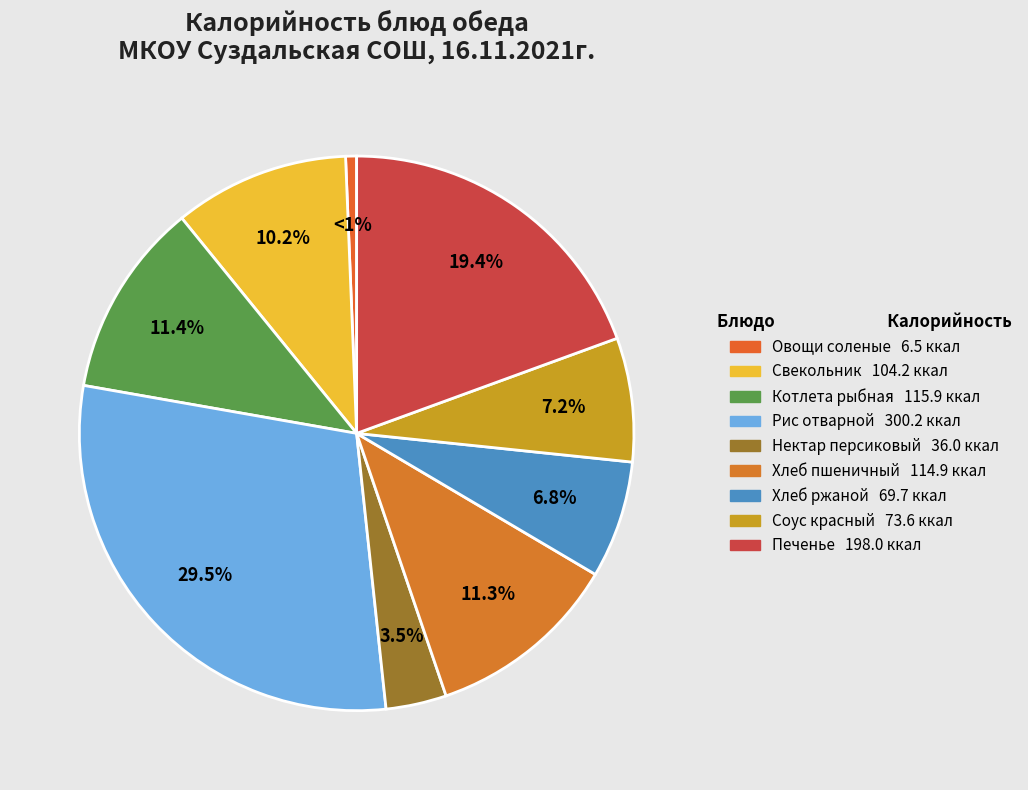

Is it true that Печенье is 19% of the pie?

True